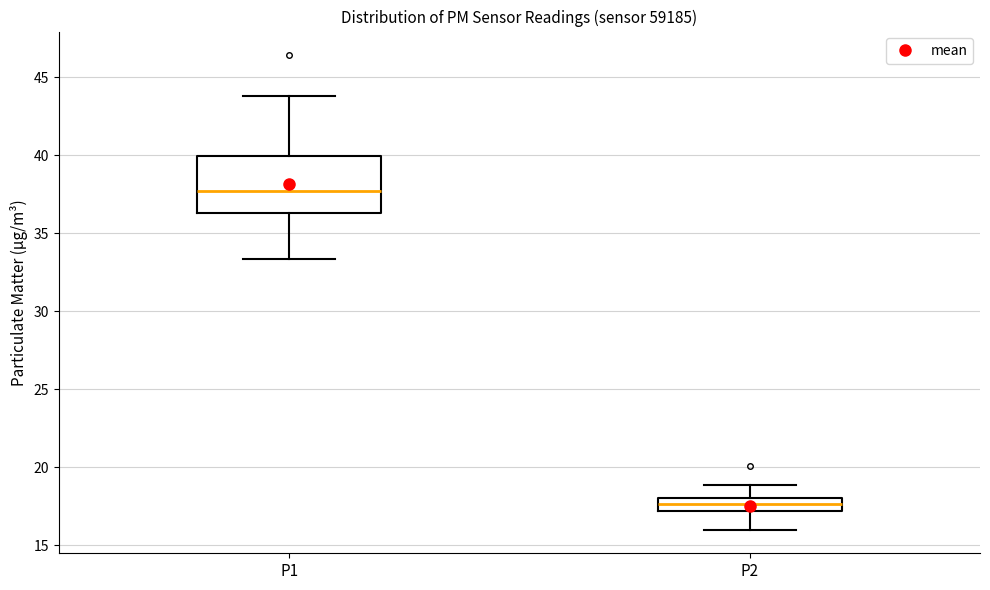

Comparing the boxes themselves (not the whiskers), which one is the tallest?

P1